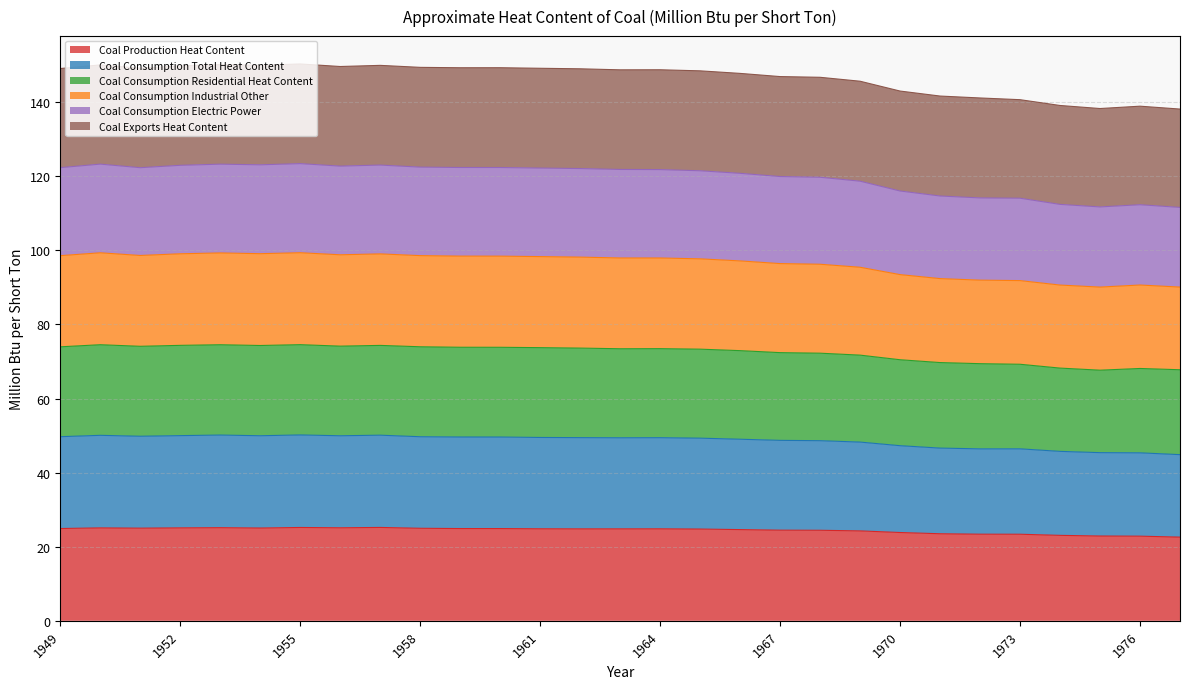

At how many categories does at least one series exceed 118?

29